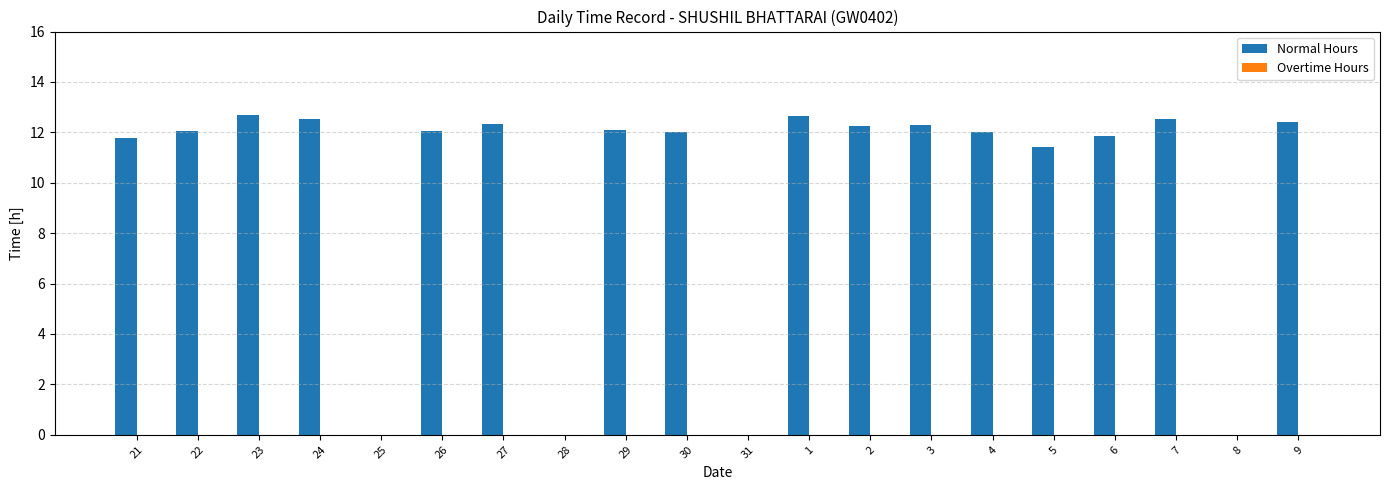

What is the sum of the values at 25 and 5?

11.4